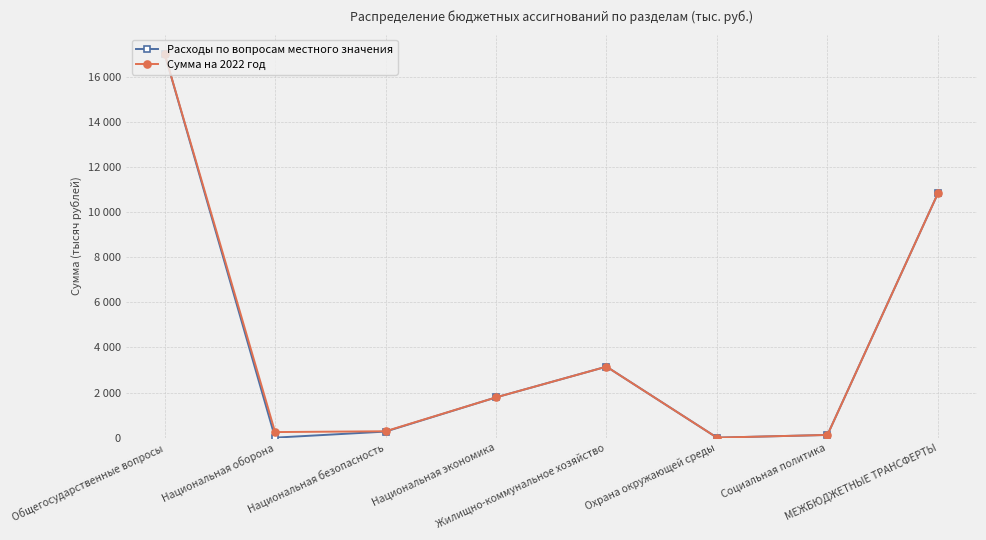

True or false: Сумма на 2022 год and Расходы по вопросам местного значения intersect in this chart.

False